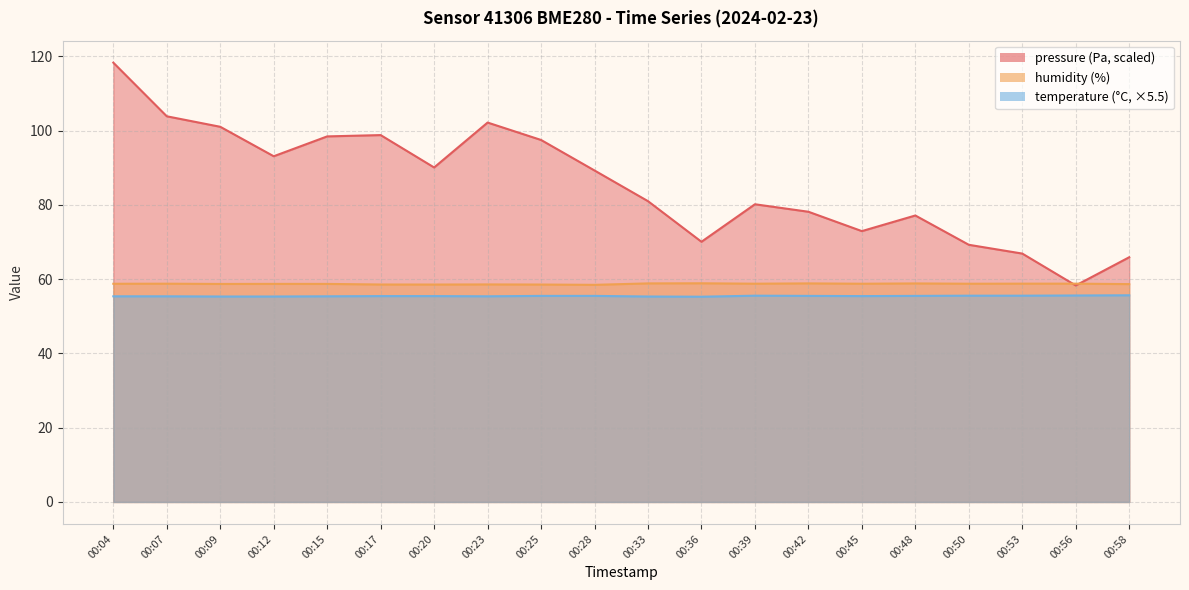

Which has a higher value, 00:53 or 00:36?

00:36